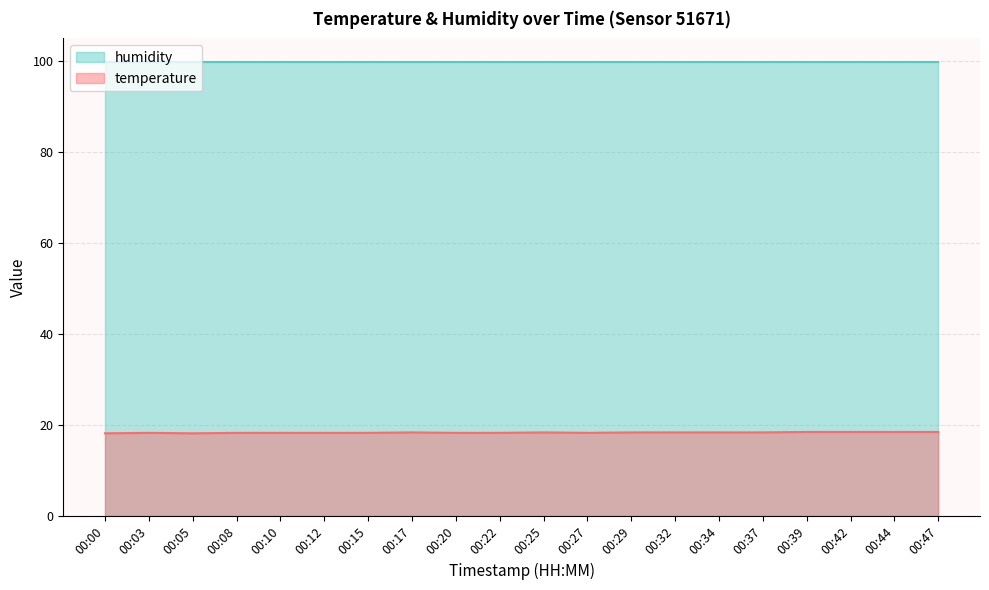

Rank the categories by value from lowest to highest.

00:00, 00:05, 00:03, 00:08, 00:10, 00:12, 00:15, 00:20, 00:22, 00:27, 00:17, 00:25, 00:29, 00:32, 00:34, 00:37, 00:39, 00:42, 00:44, 00:47